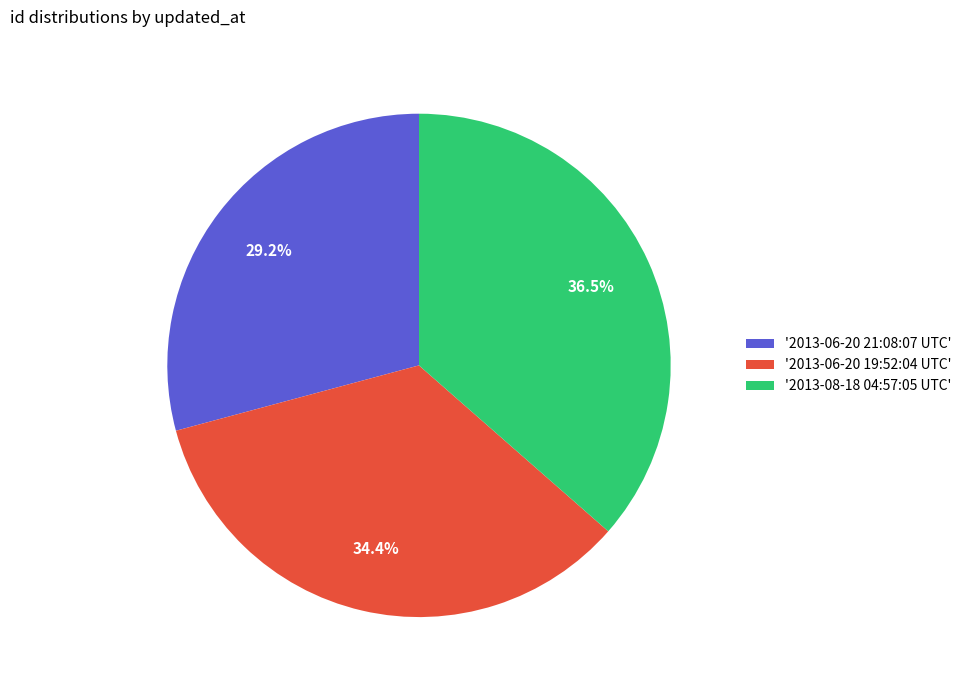

What is the smallest slice in the pie chart?

'2013-06-20 21:08:07 UTC'